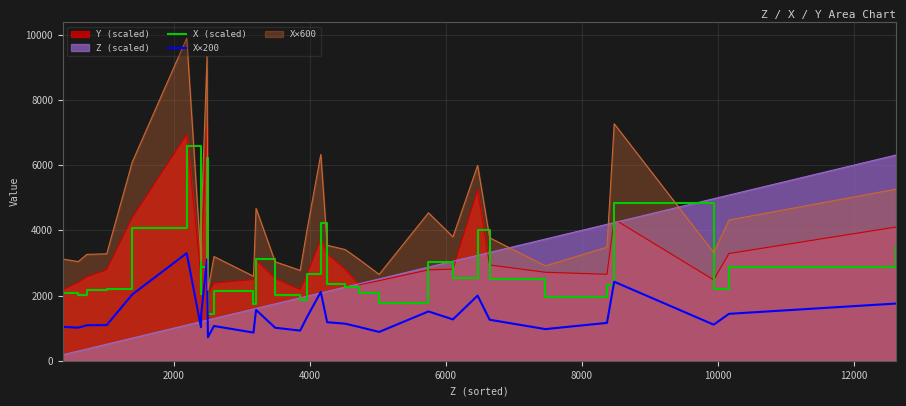

What is the highest value of the Z (scaled) series?

6312.0